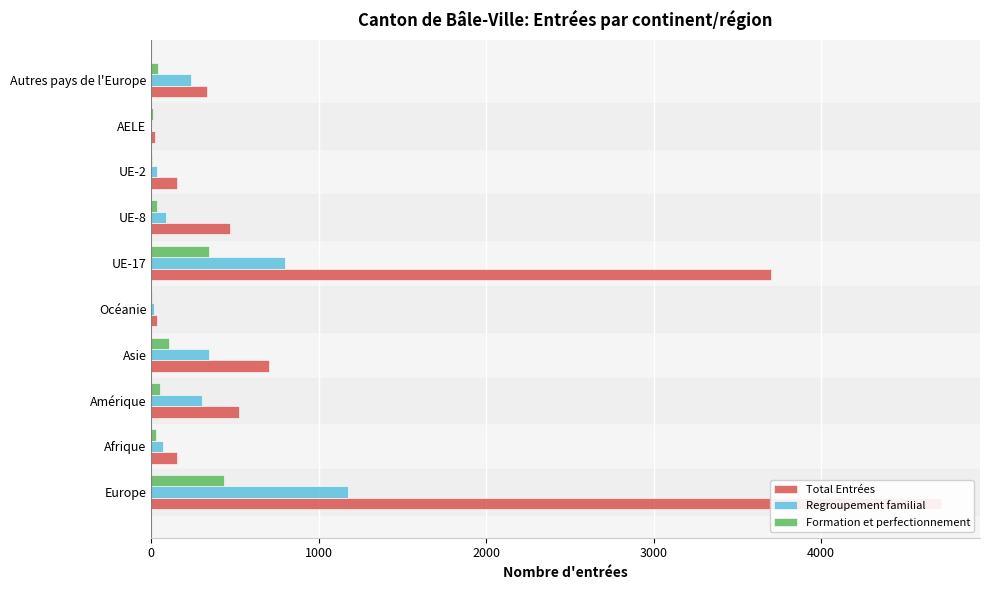

What is the value of the Formation et perfectionnement bar at the 10th from the left?

38